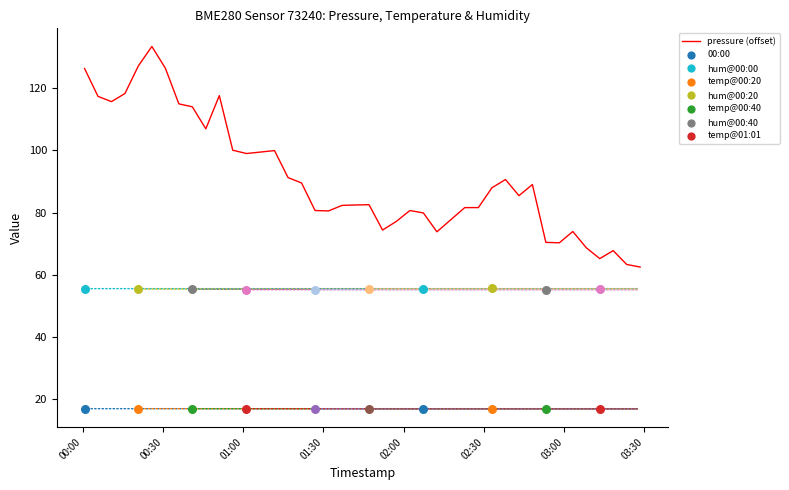

What is the lowest value of the pressure (offset) series?

62.5